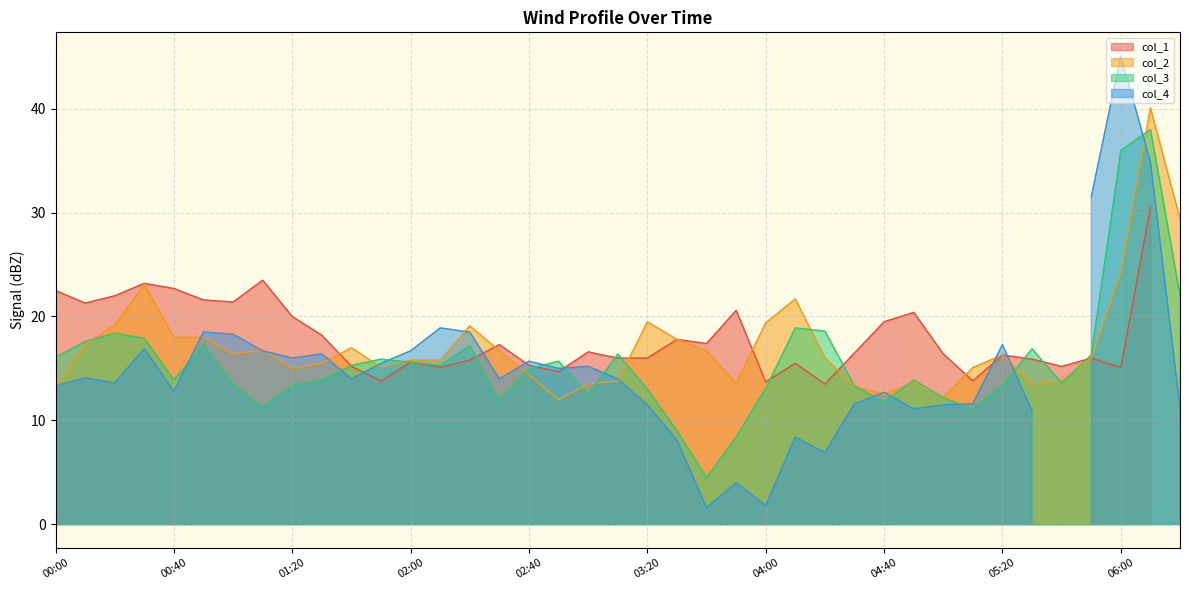

What is the label of the 9th point from the right?

05:00